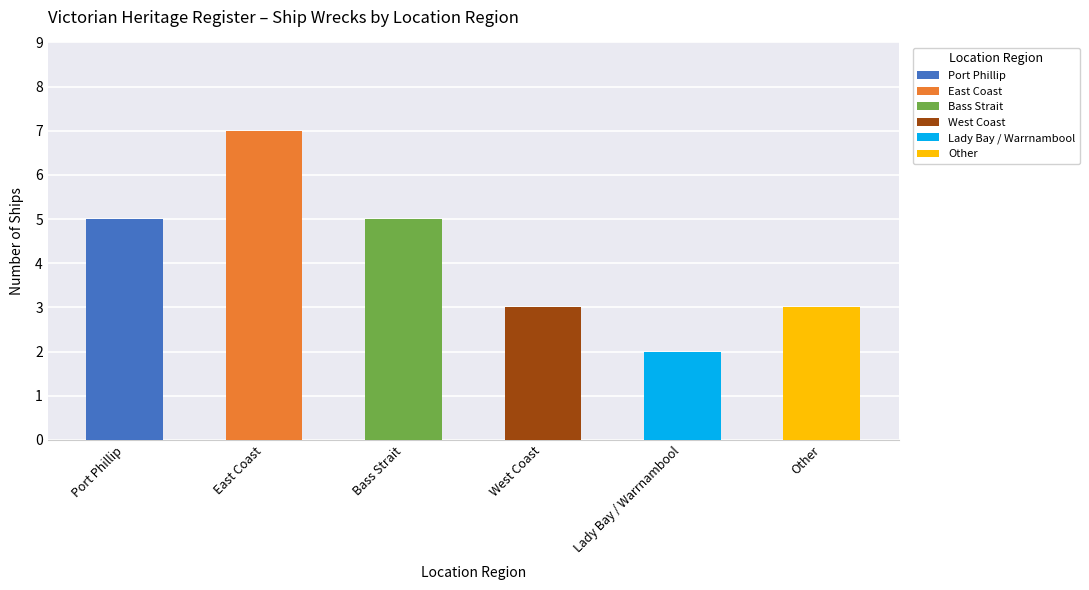

Reading right to left, what are all the values shown in this chart?

Other=3	Lady Bay / Warrnambool=2	West Coast=3	Bass Strait=5	East Coast=7	Port Phillip=5